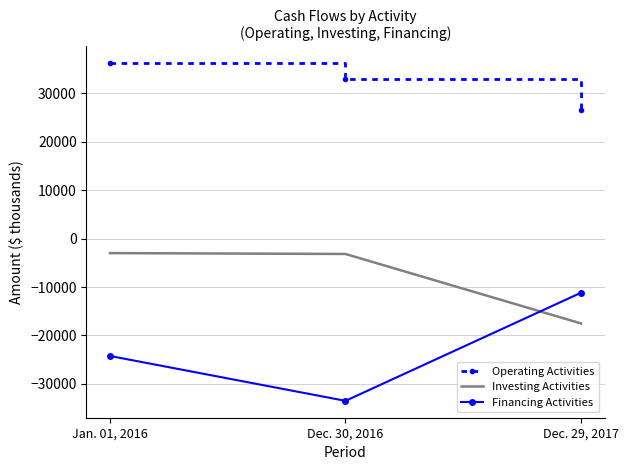

What is the spread (max minus min) of values at Dec. 29, 2017?

44033